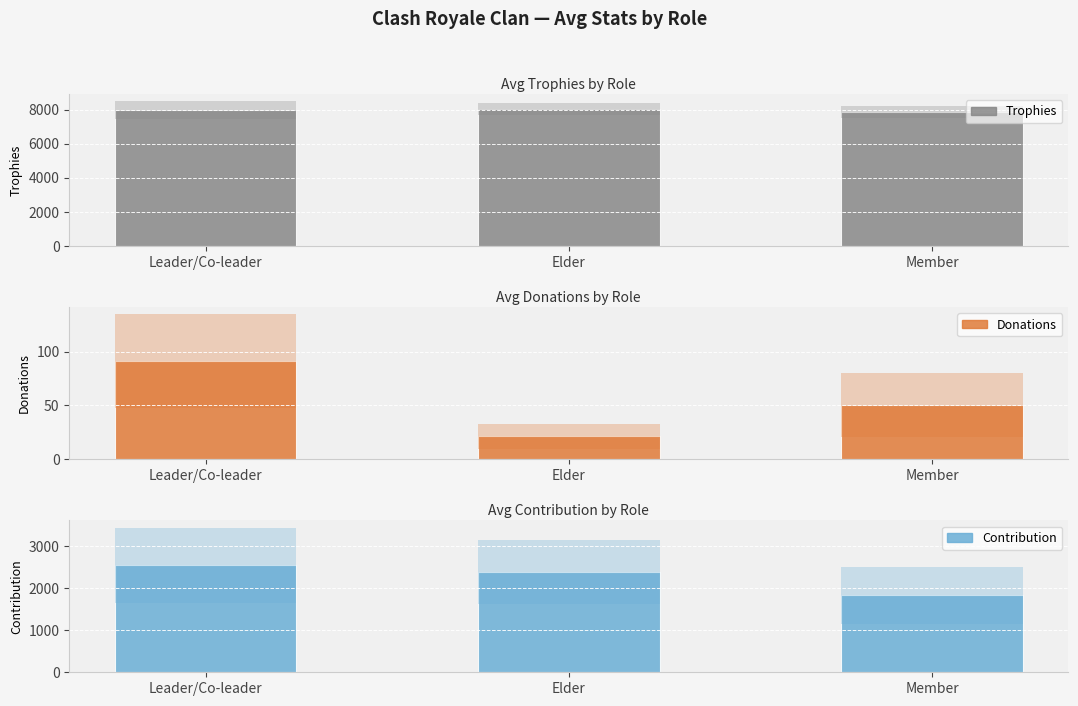

Is it true that Trophies equals 8047.3 at Elder?

True